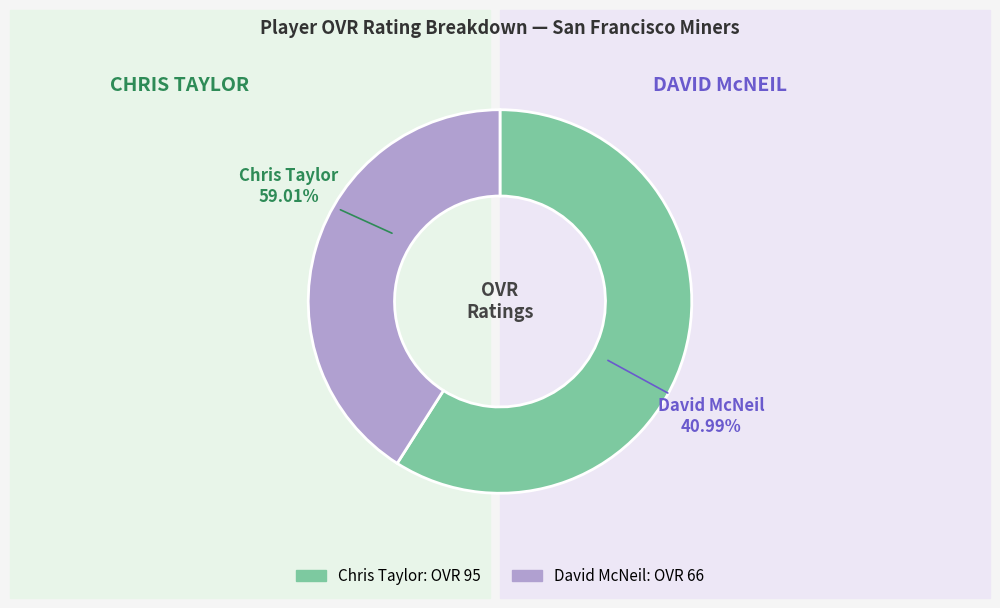

The David McNeil slice represents 29% of the pie. True or false?

False